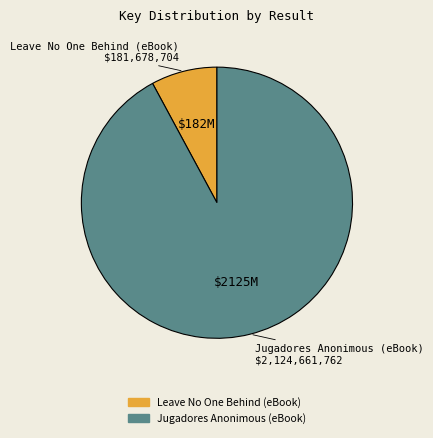

Between Leave No One Behind (eBook) and Jugadores Anonimous (eBook), which is larger?

Jugadores Anonimous (eBook)